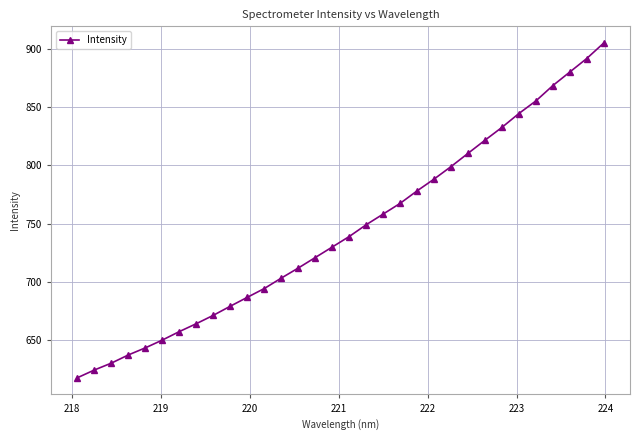

What is the minimum value shown in the chart?

617.8